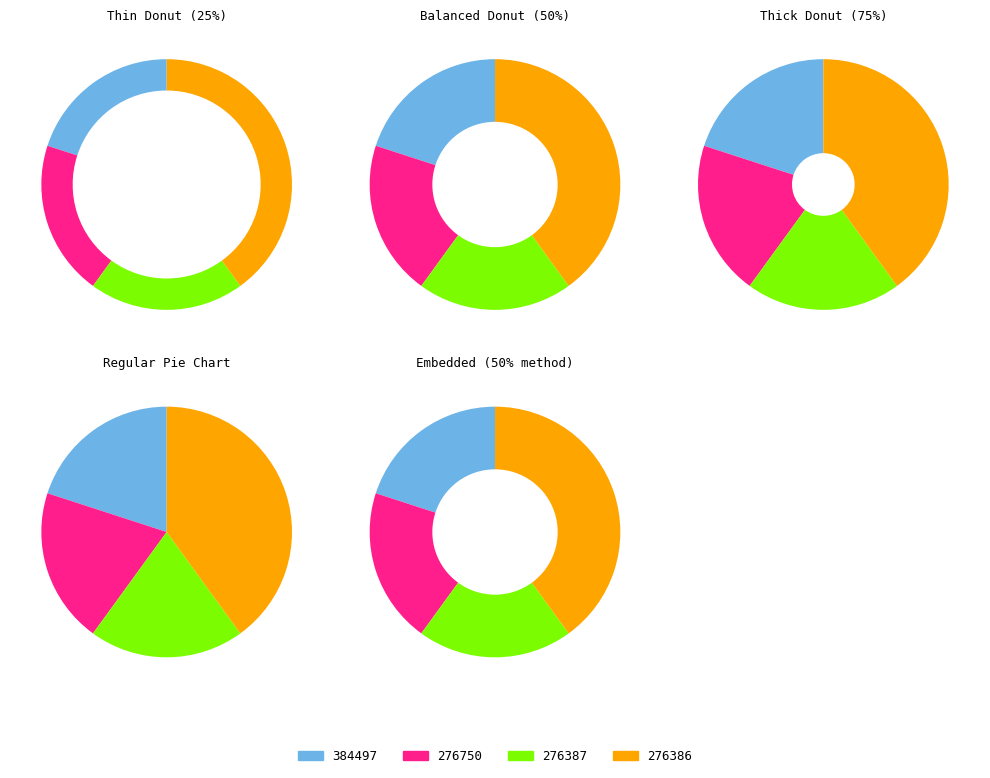

Do 276750 and 384497 together represent more than half of the pie?

No